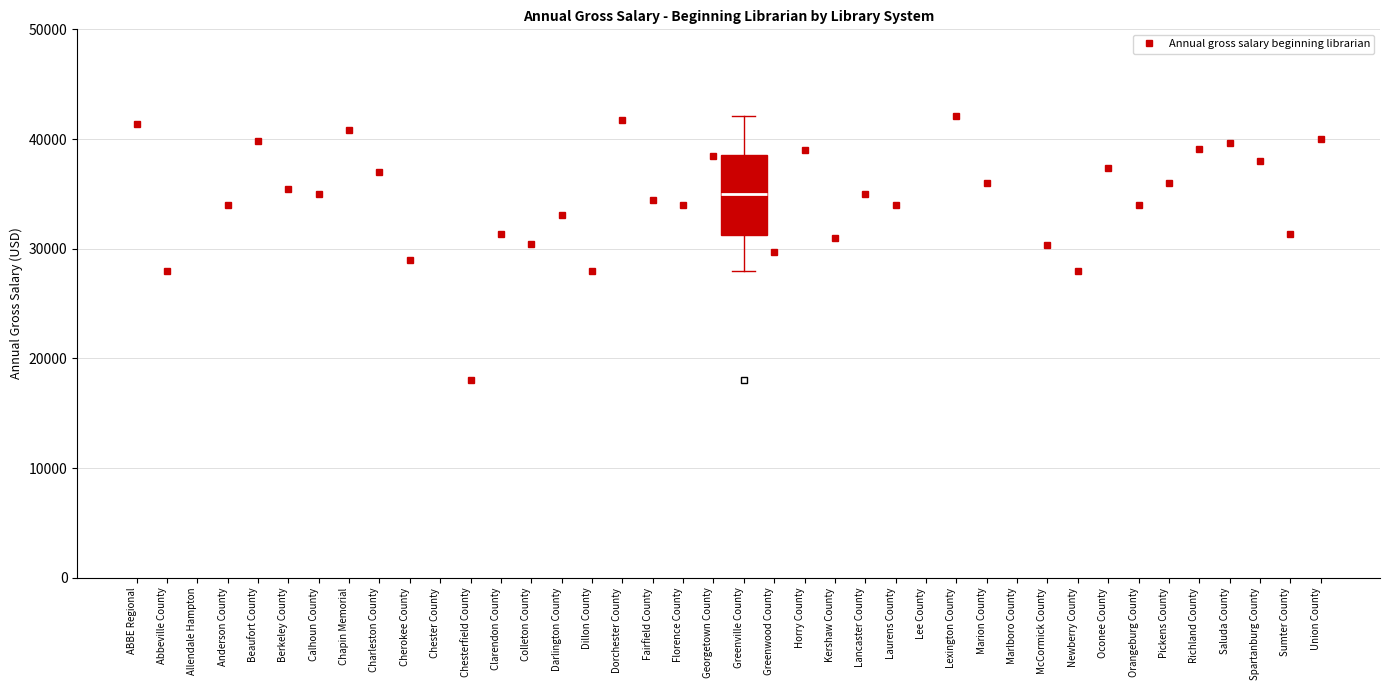

Transcribe this box plot: give where the median line is, the range the box spans, and where the two whiskers end, as read against the y-axis. The values are not printed on the chart, so give them approximately, as read against the axis.

median 35000, box 31000 to 39000, whiskers 28000 to 42000